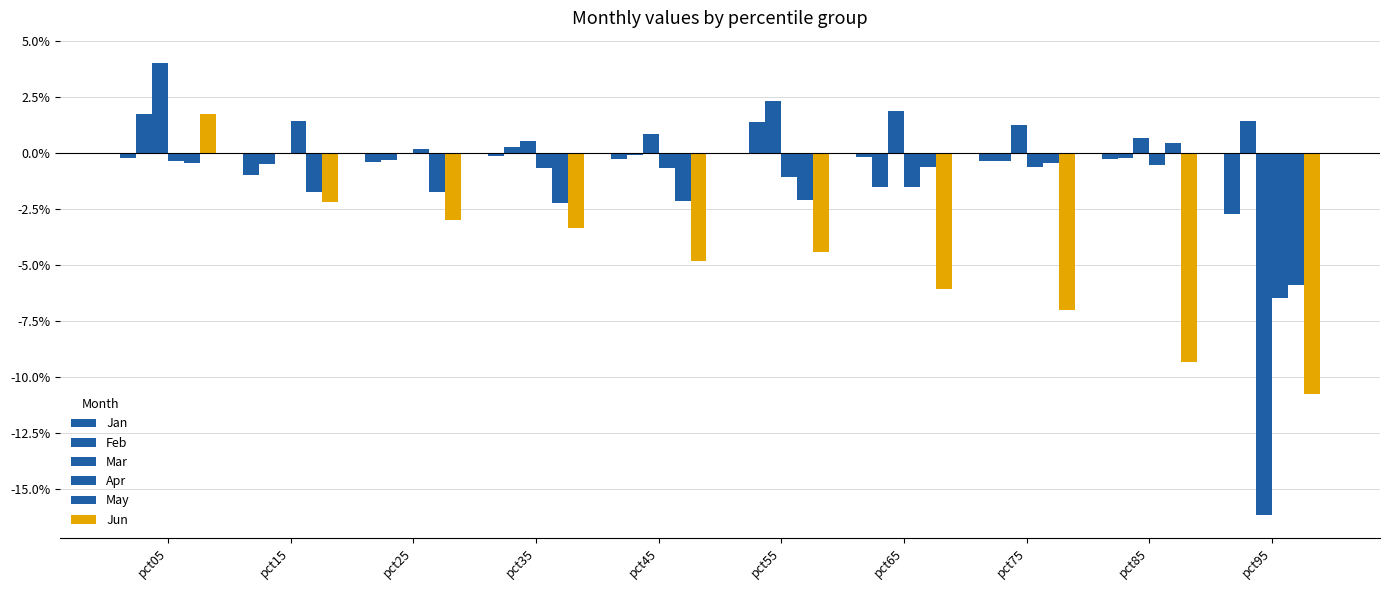

Are the bars horizontal?

No